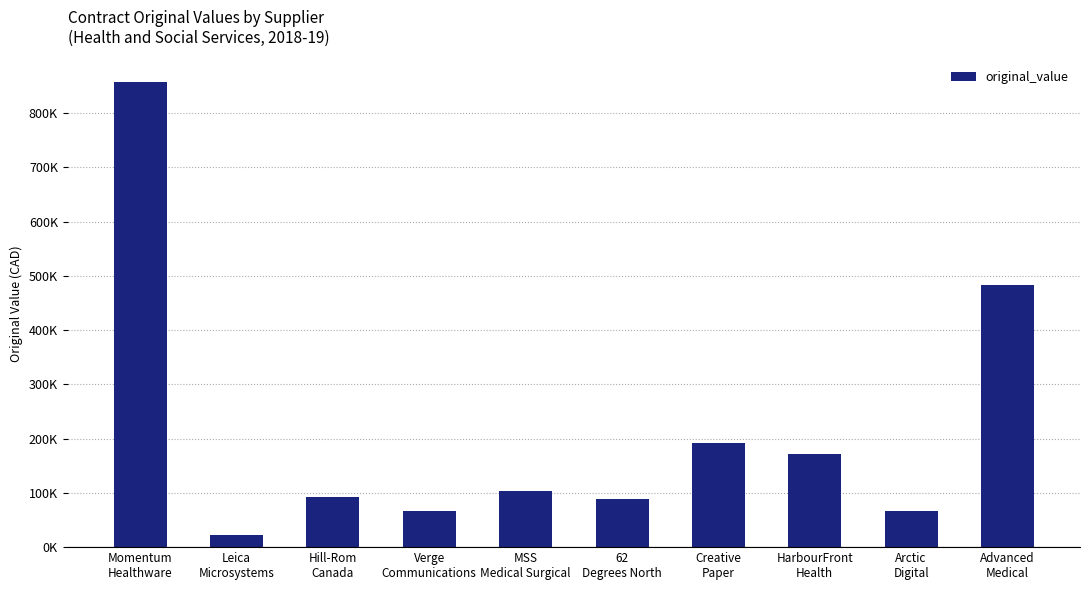

Does the chart contain any negative values?

No